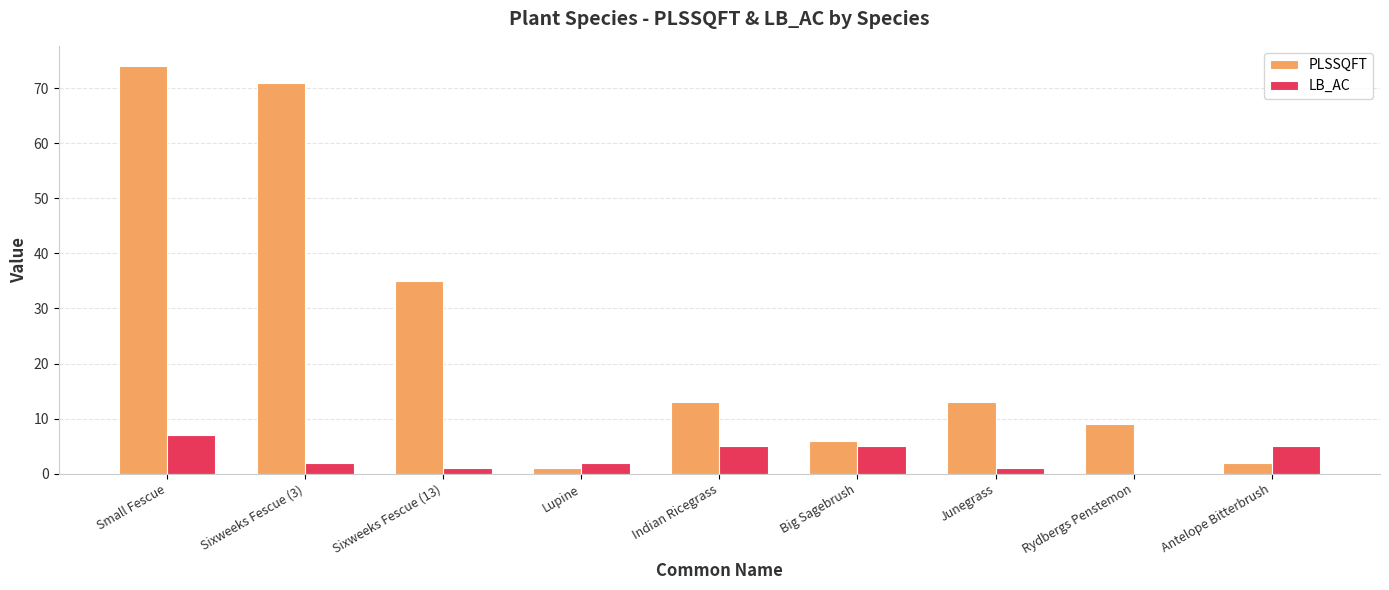

Is the value of LB_AC at Lupine greater than the value of PLSSQFT at Rydbergs Penstemon?

No